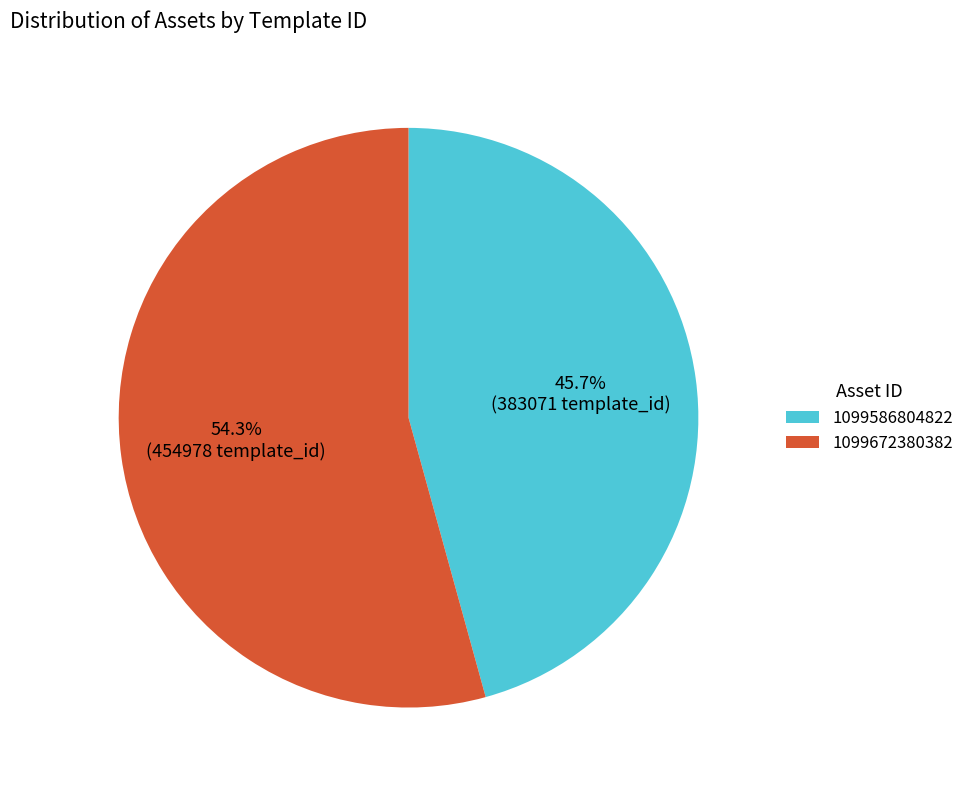

How many slices are in this pie chart?

2